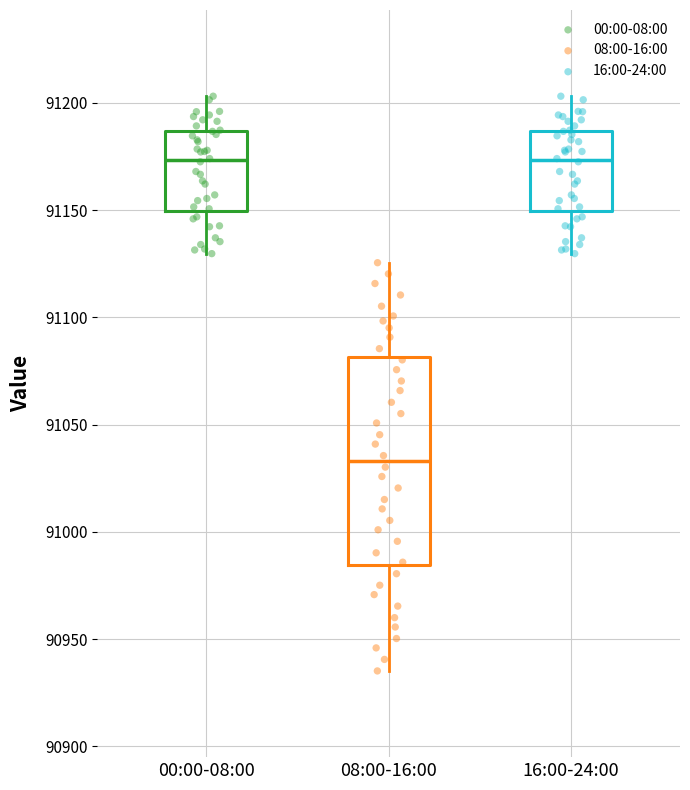

Comparing the boxes themselves (not the whiskers), which one is the tallest?

08:00-16:00